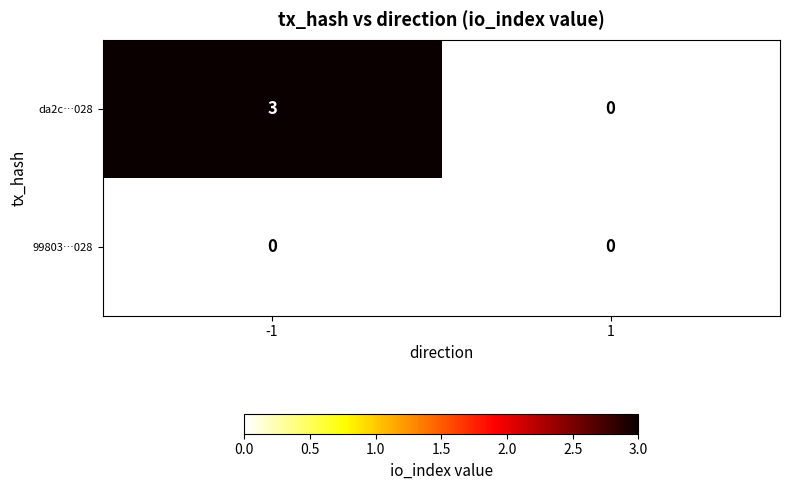

Rank the series at -1 from highest to lowest value.

da2c…028, 99803…028